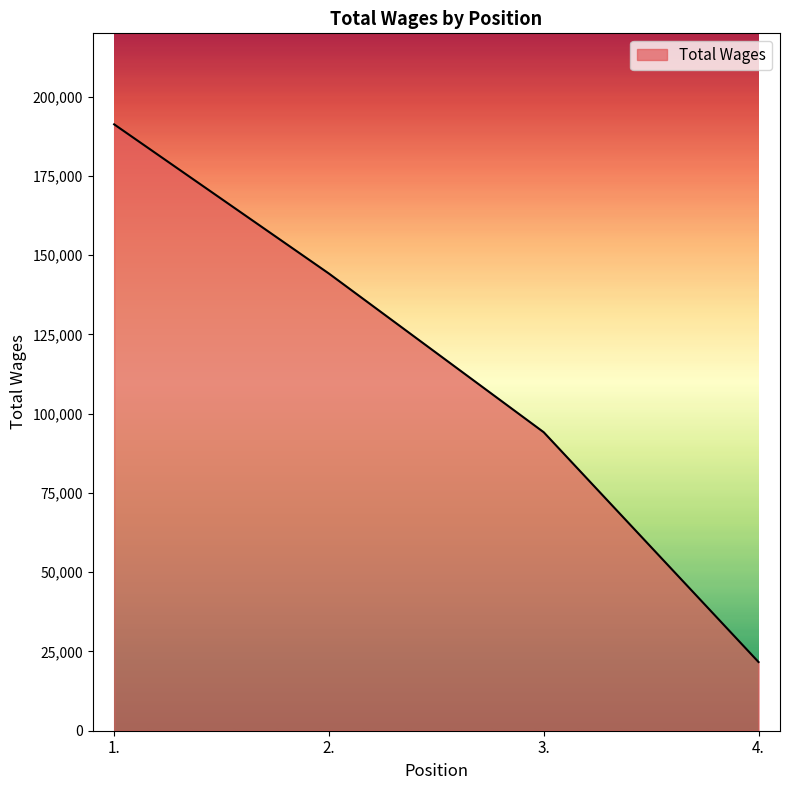

Does the chart display data point markers on the line(s)?

No